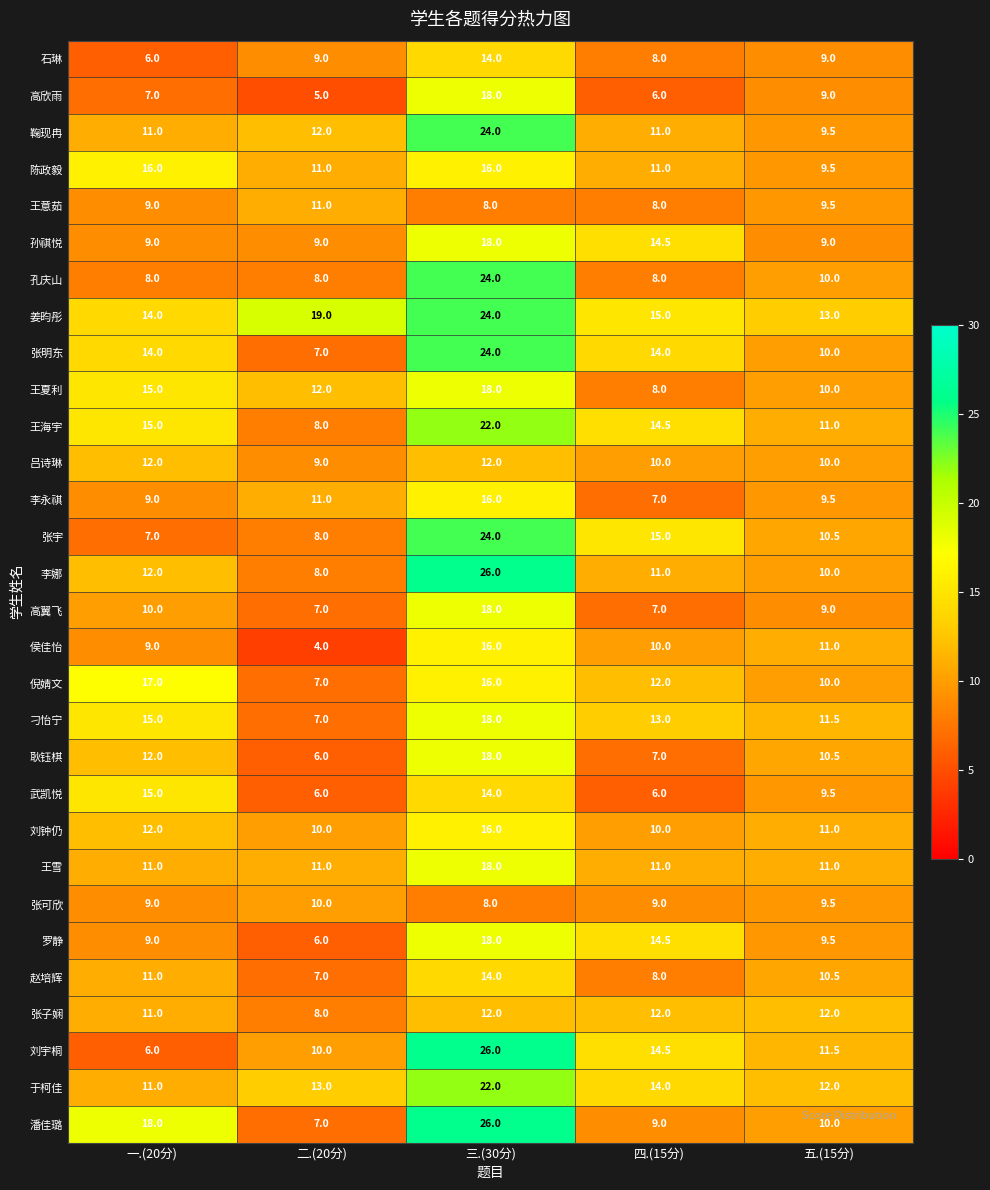

How many 吕诗琳 values are between 10 and 12?

4